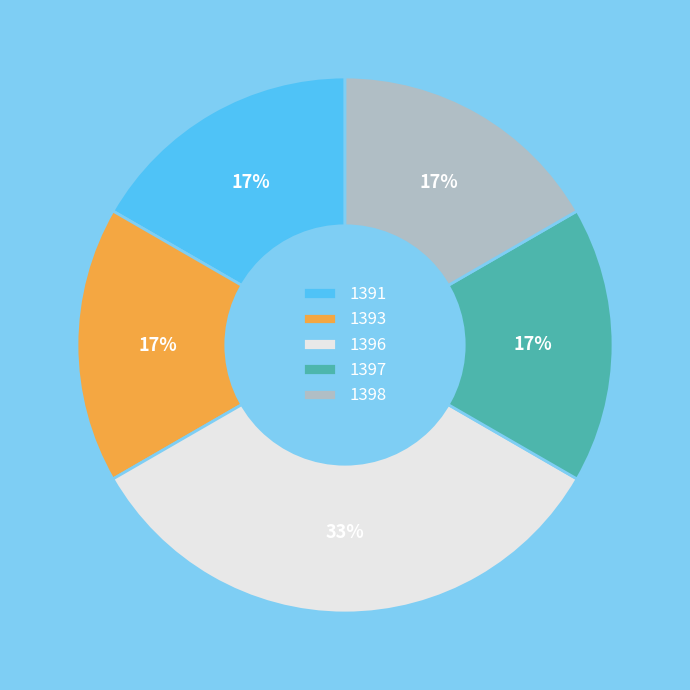

Is there a majority slice in this chart?

No